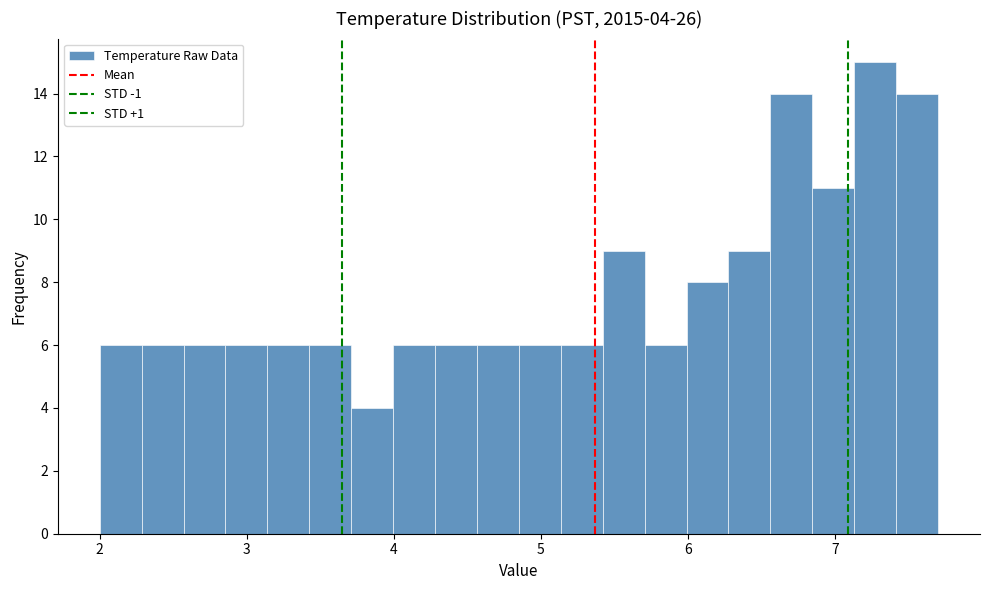

Around what value on the x-axis is the tallest bar? Give the approximate position of its centre, as read against the axis.

7.3